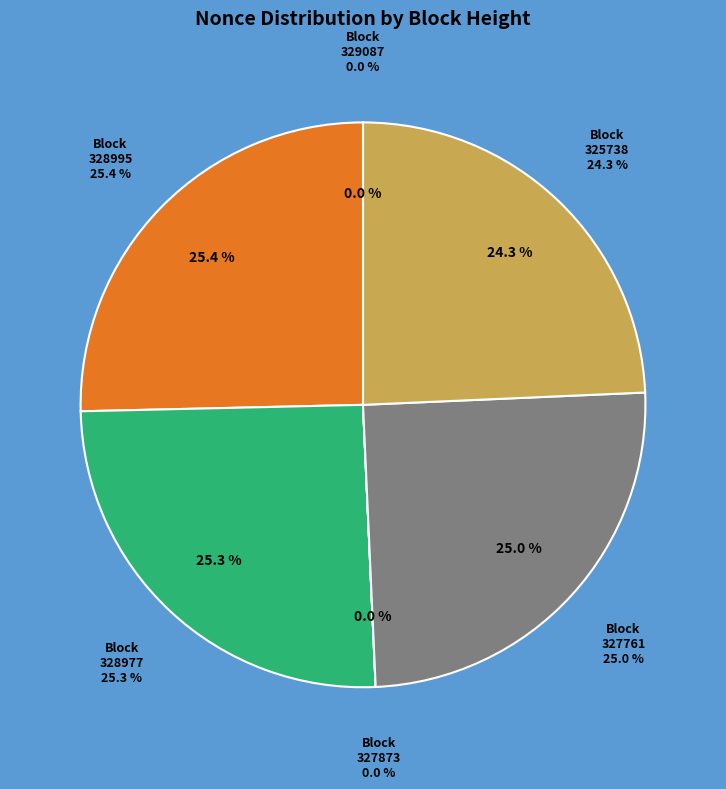

What percentage is the 325738 slice, to the nearest percent?

24%